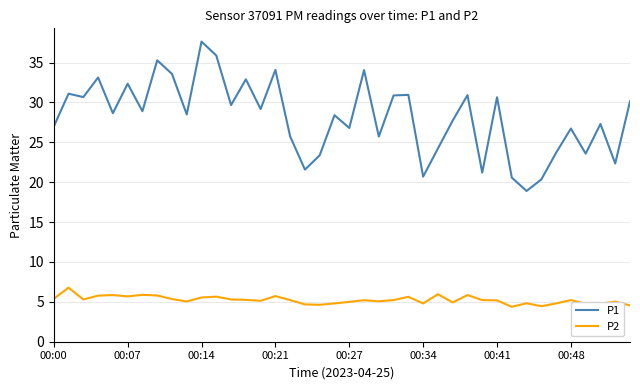

Which series has the widest spread of values?

P1